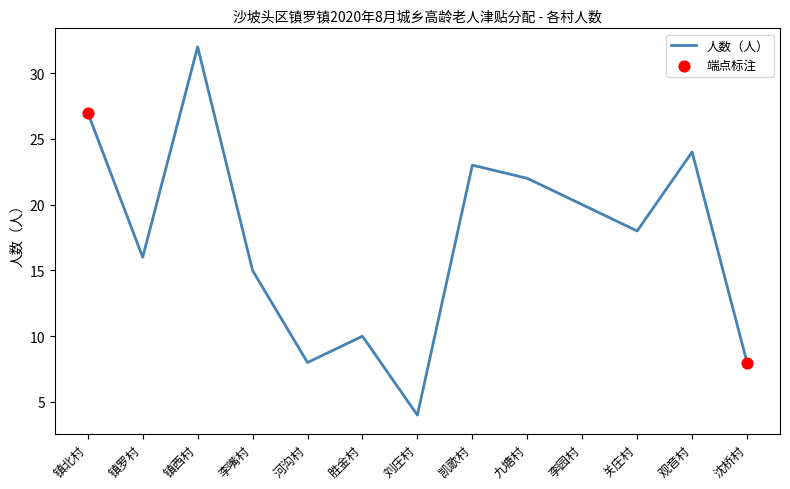

What is the change in value from 镇西村 to 关庄村?

-14